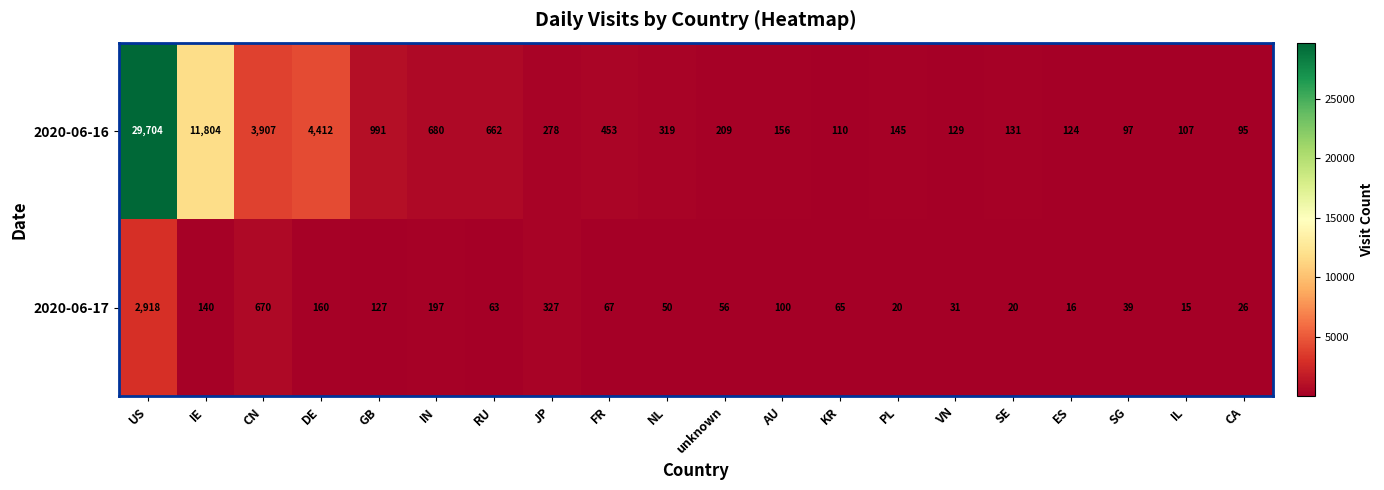

At which category is the sum across all series the highest?

US